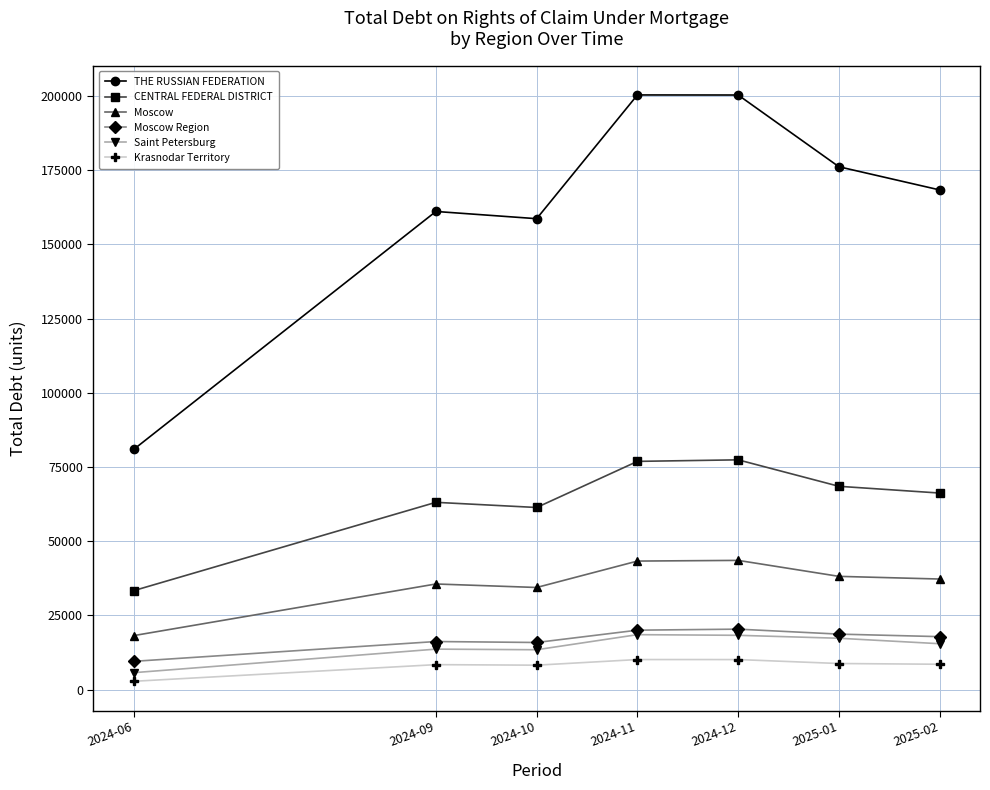

Is it true that CENTRAL FEDERAL DISTRICT equals 100623 at 2025-01?

False